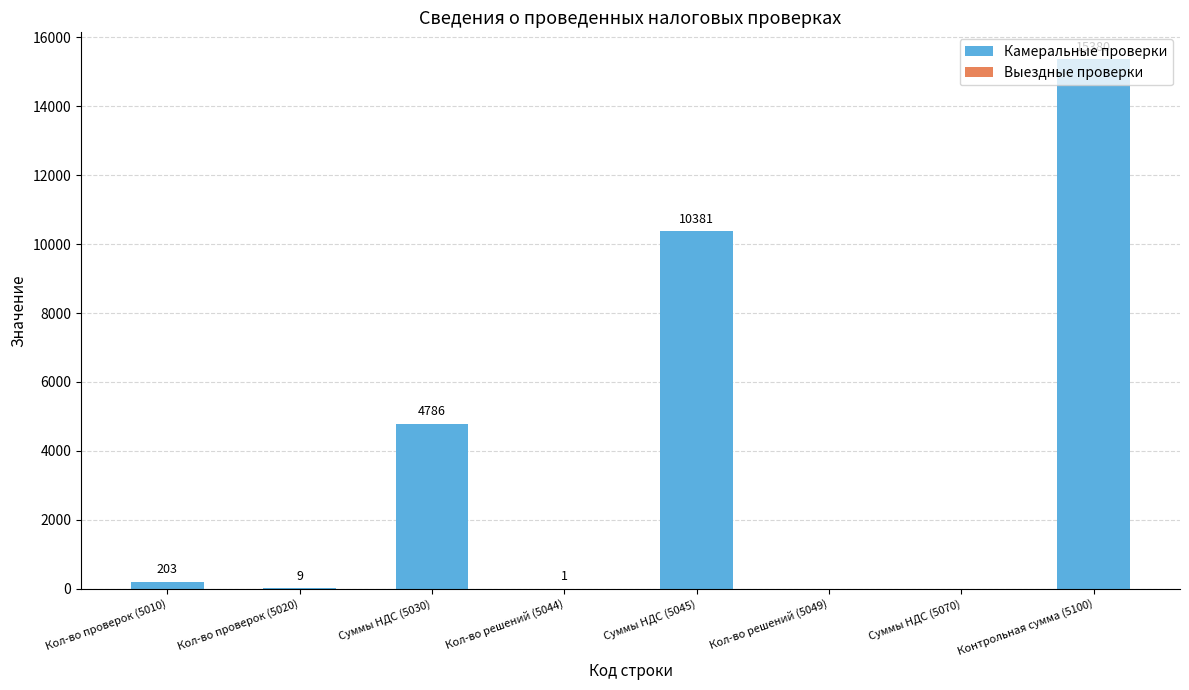

At which category is the sum across all series the highest?

Контрольная сумма (5100)